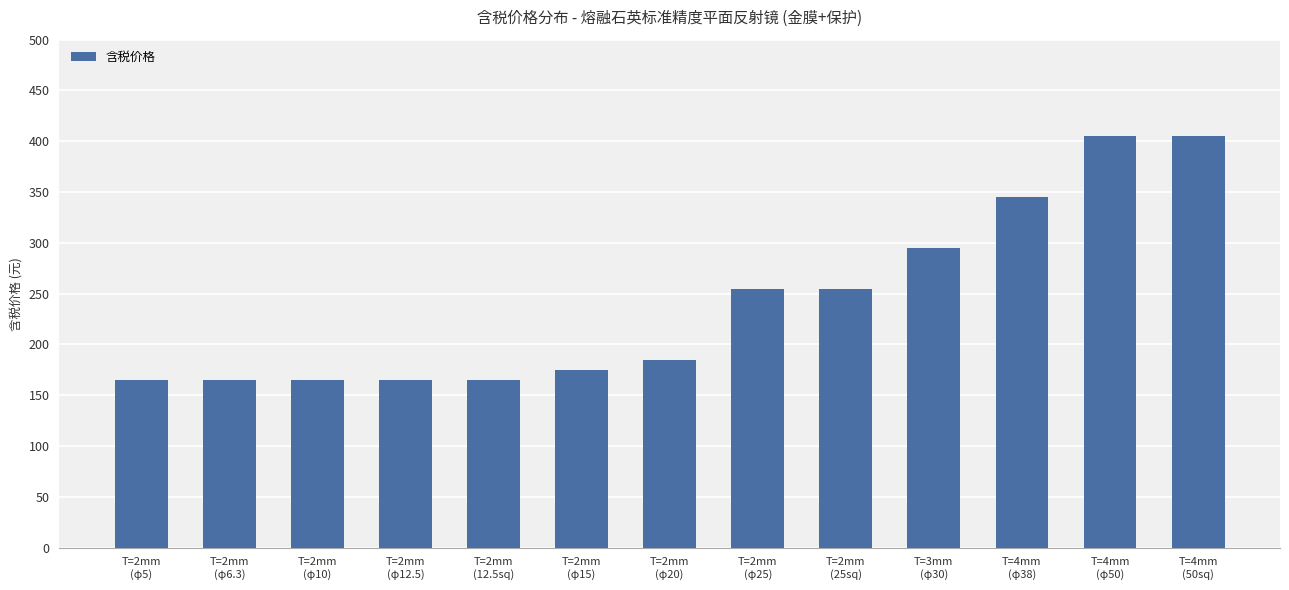

What is the minimum value shown in the chart?

165